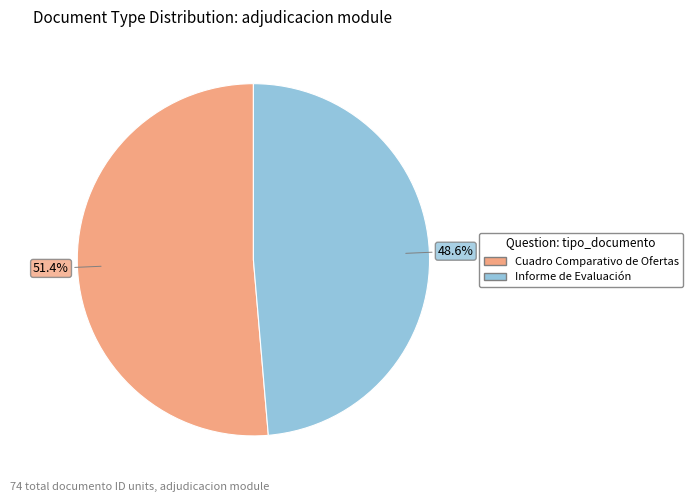

What is the smallest slice in the pie chart?

Informe de Evaluación